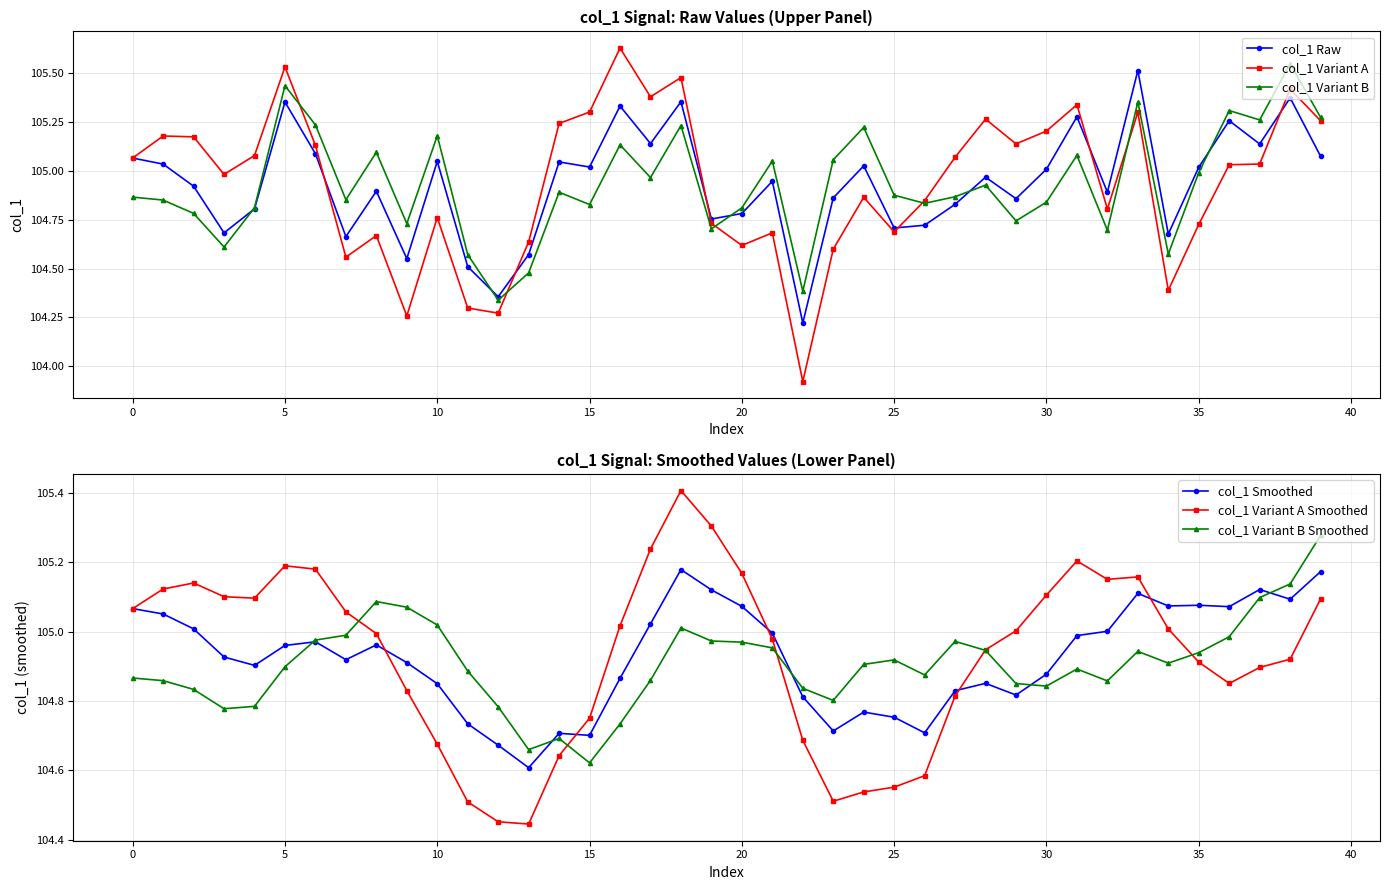

What are all the series names shown in the legend?

col_1 Raw, col_1 Variant A, col_1 Variant B, col_1 Smoothed, col_1 Variant A Smoothed, col_1 Variant B Smoothed